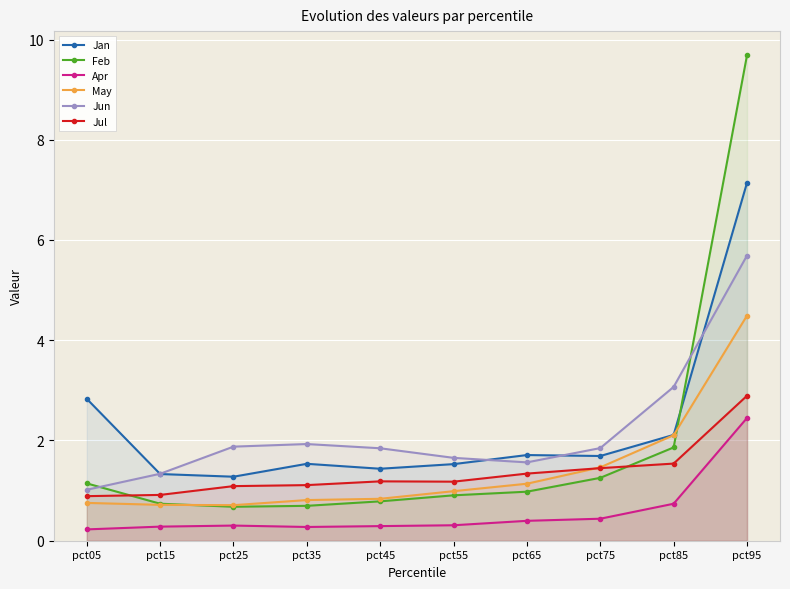

The Jul series shows 0.3 at pct45. True or false?

False